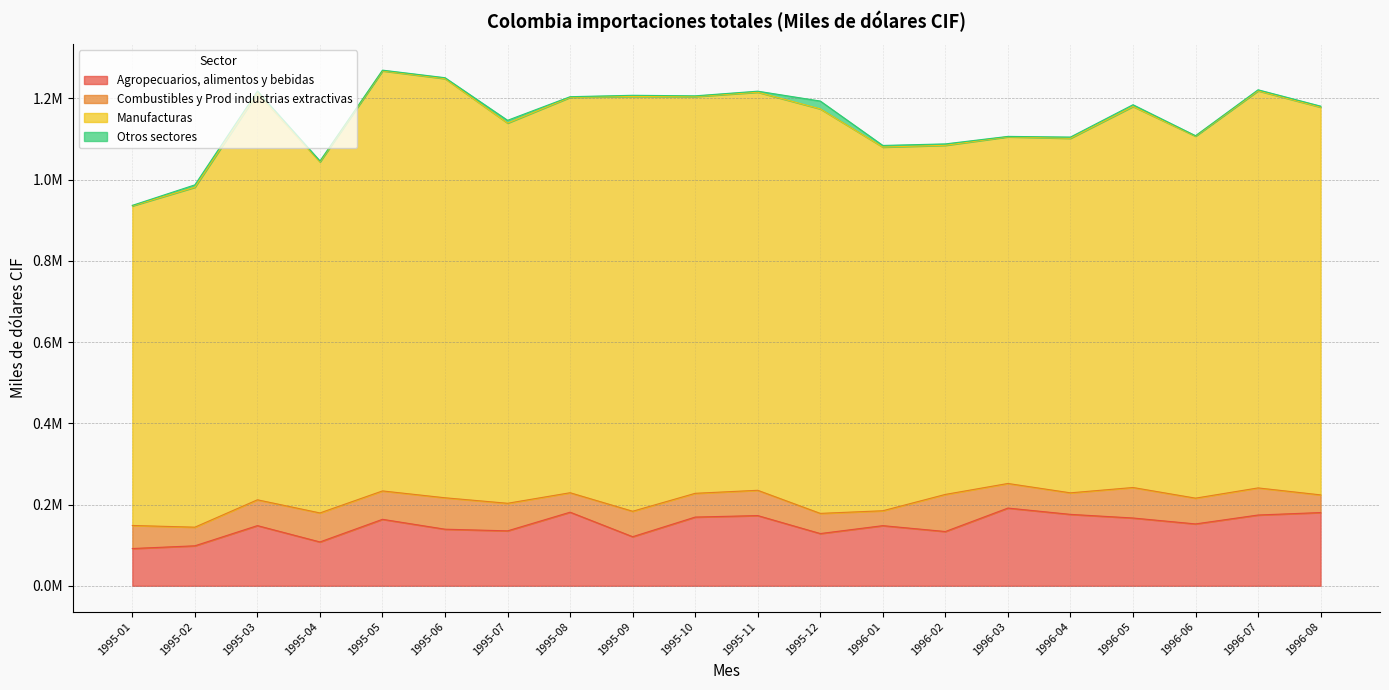

At which category does the chart reach its peak across all series?

1995-05